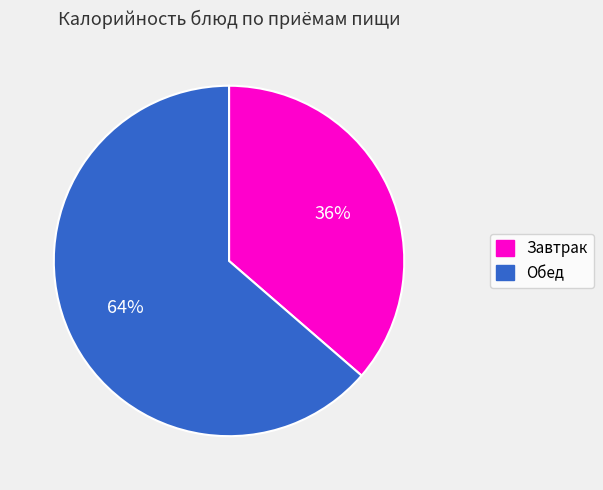

Is there any slice that represents more than half of the pie?

Yes